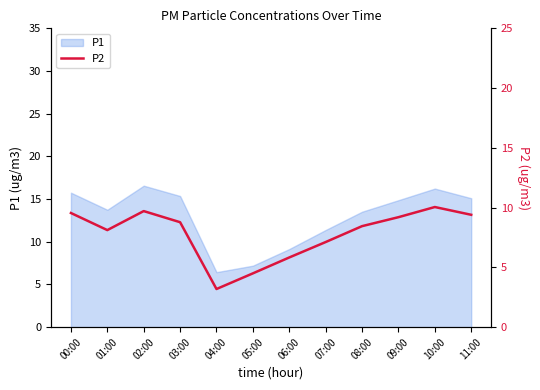

The chart shows a value of 2.4 at 05:00. True or false?

False